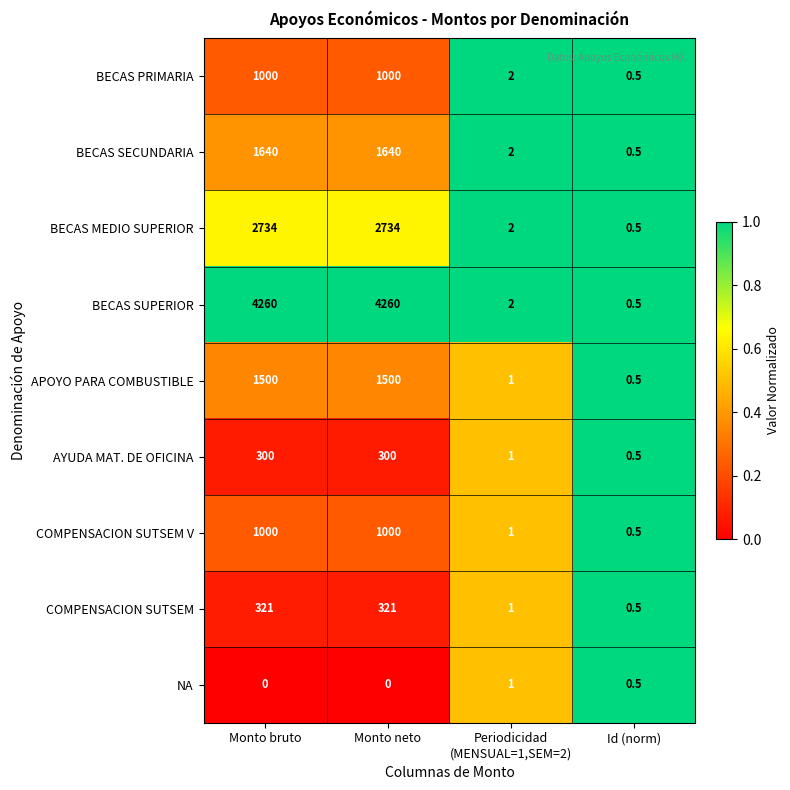

Is the value of APOYO PARA COMBUSTIBLE at Monto neto greater than the value of BECAS SUPERIOR at Monto bruto?

No